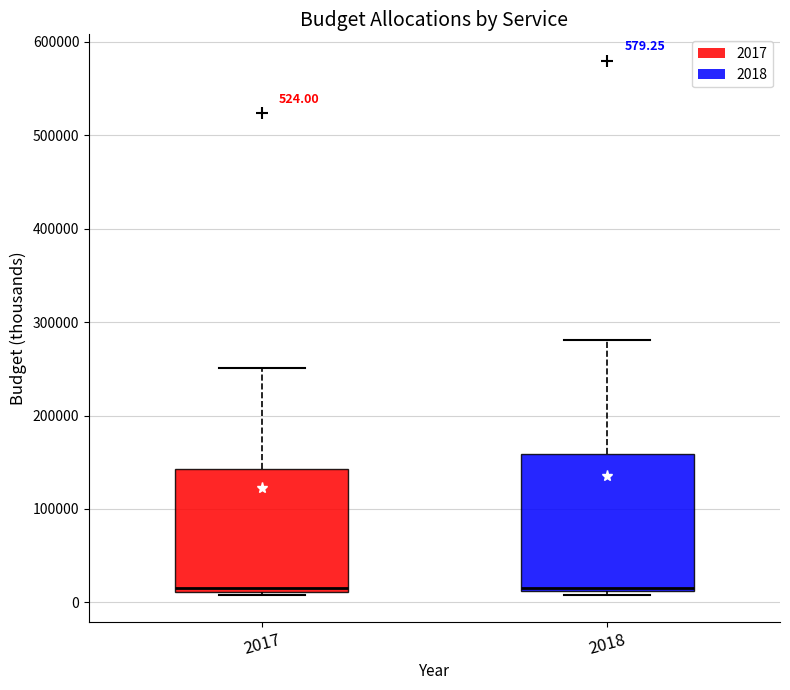

Which box is the tallest, from its lower edge to its upper edge?

2018